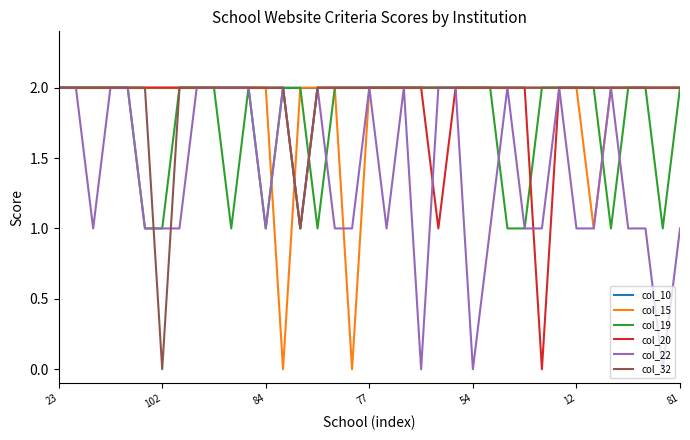

At how many categories does at least one series exceed 0?

37